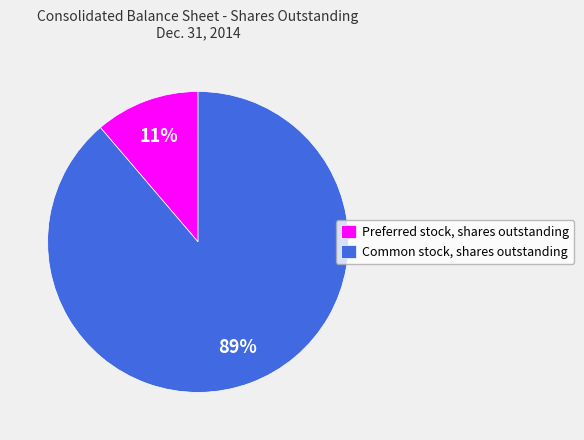

Between Preferred stock, shares outstanding and Common stock, shares outstanding, which is larger?

Common stock, shares outstanding